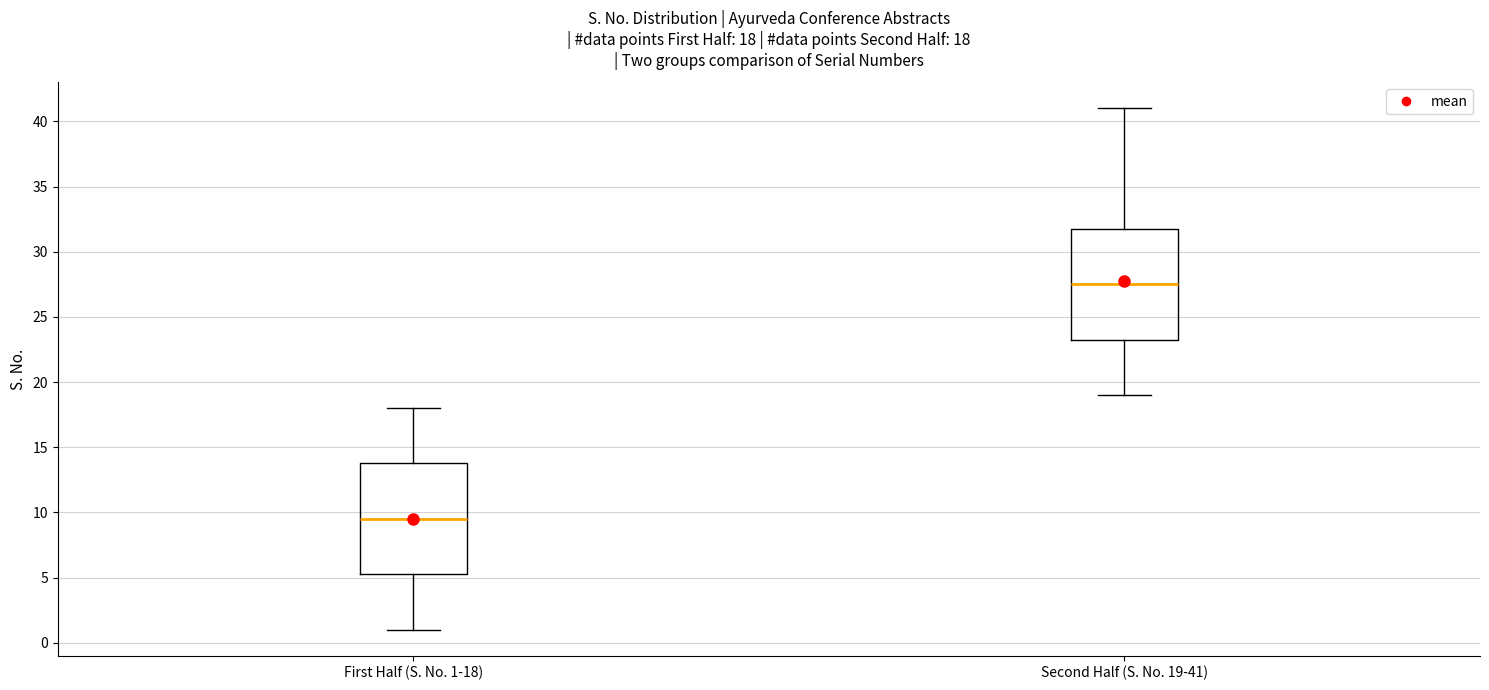

Which box has the highest median line?

Second Half (S. No. 19-41)